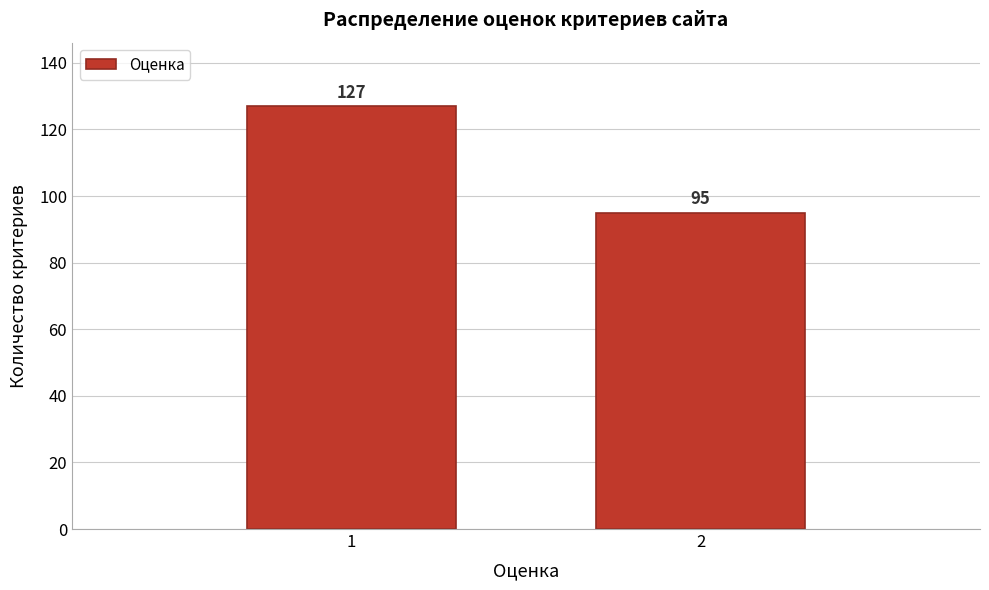

Reading left to right, what are all the values shown in this chart?

1=127	2=95